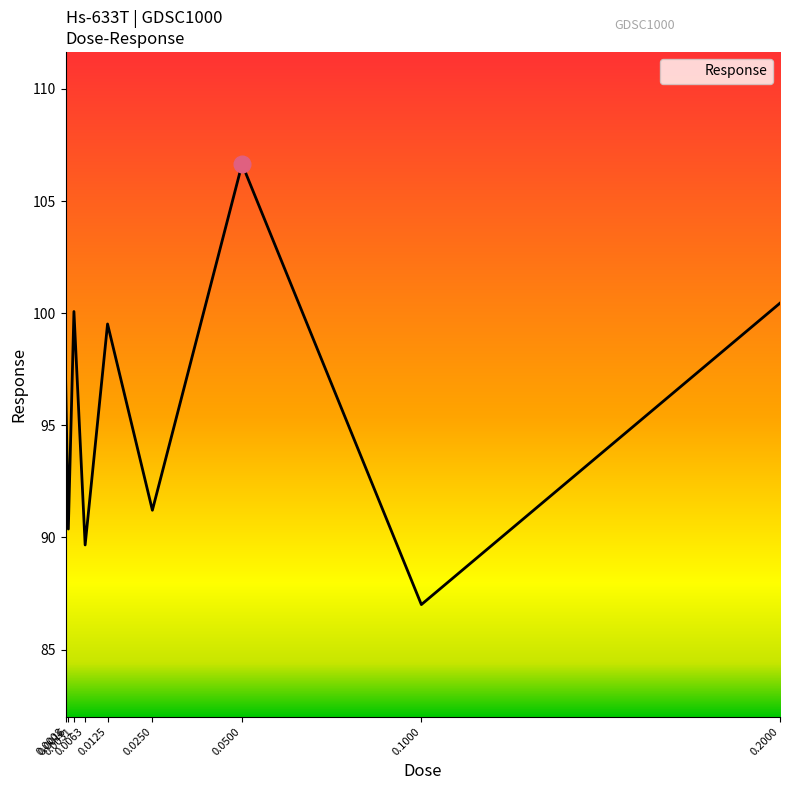

What is the maximum value shown in the chart?

106.7